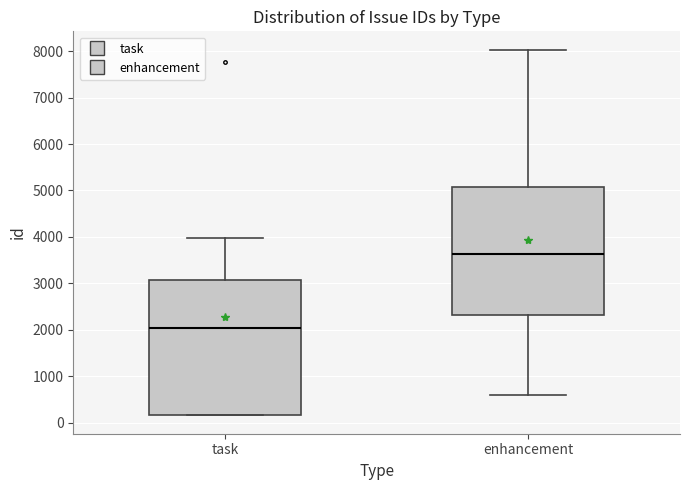

Which box has the highest median line?

enhancement